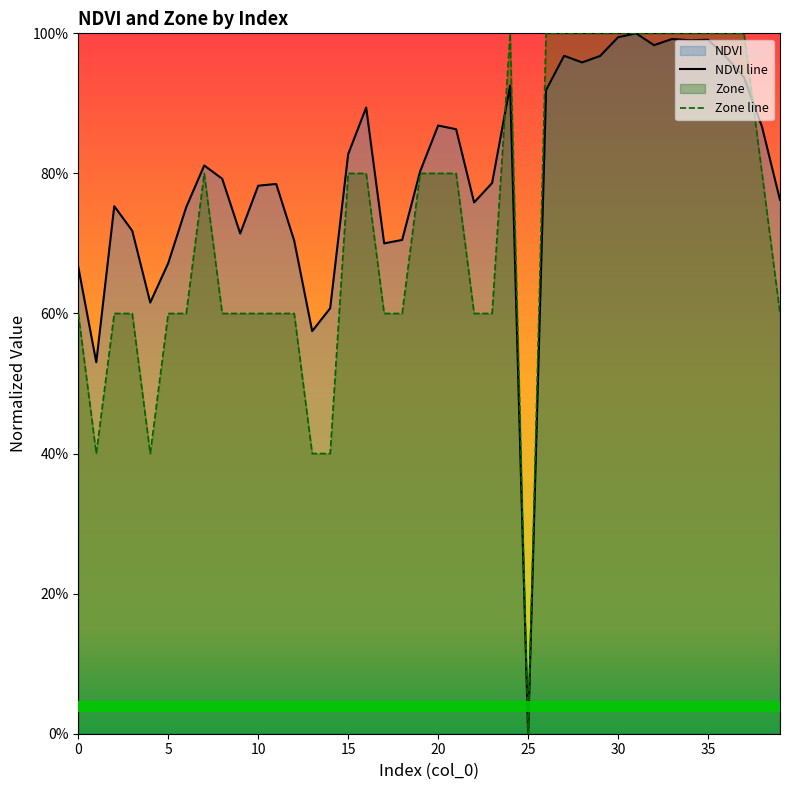

What is the value of the Zone line point at the 32nd from the left?

1.0